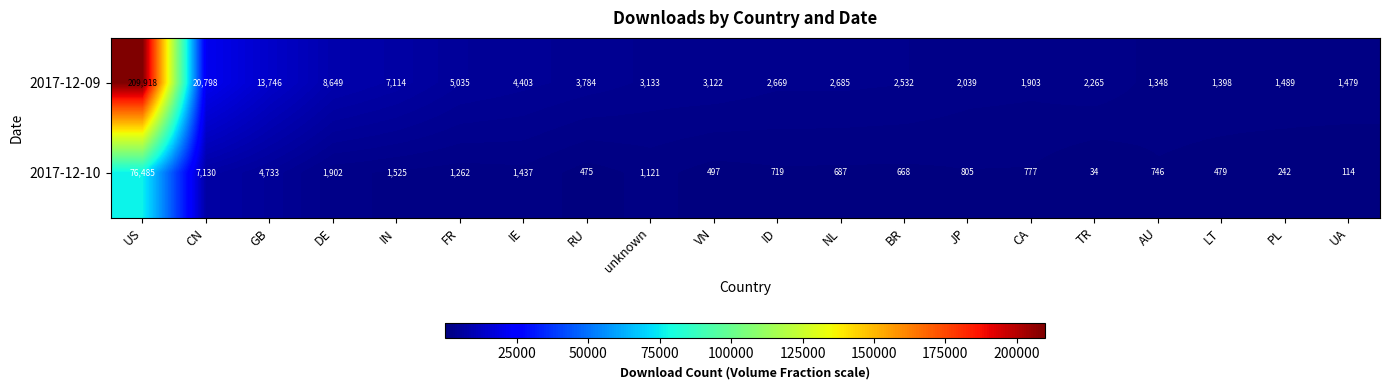

What is the minimum value shown in the chart?

34